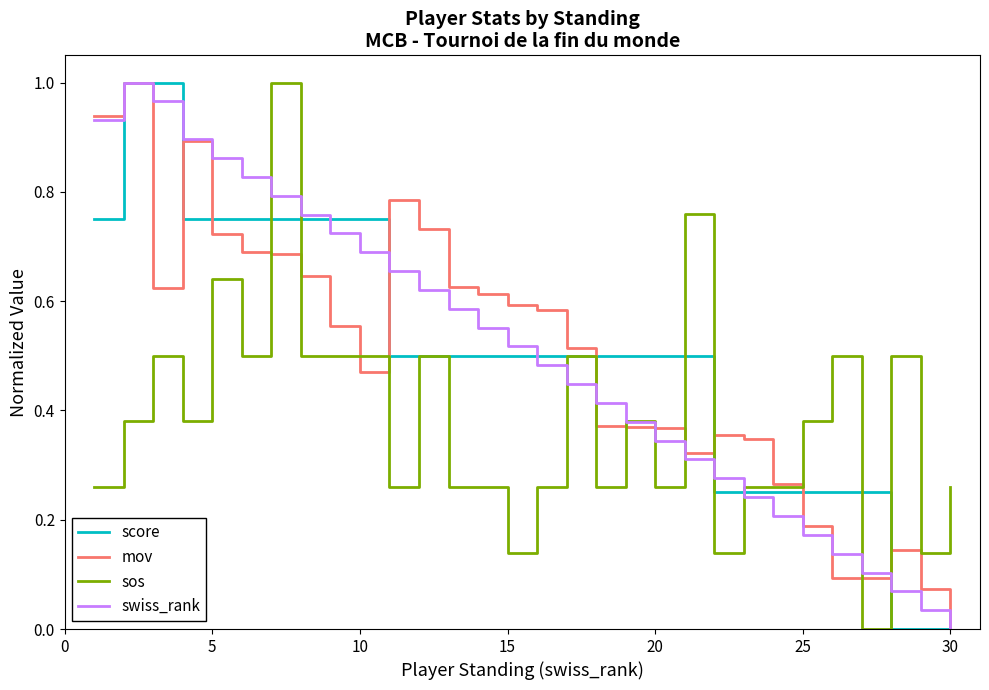

Which category has the lowest value in the swiss_rank series?

30